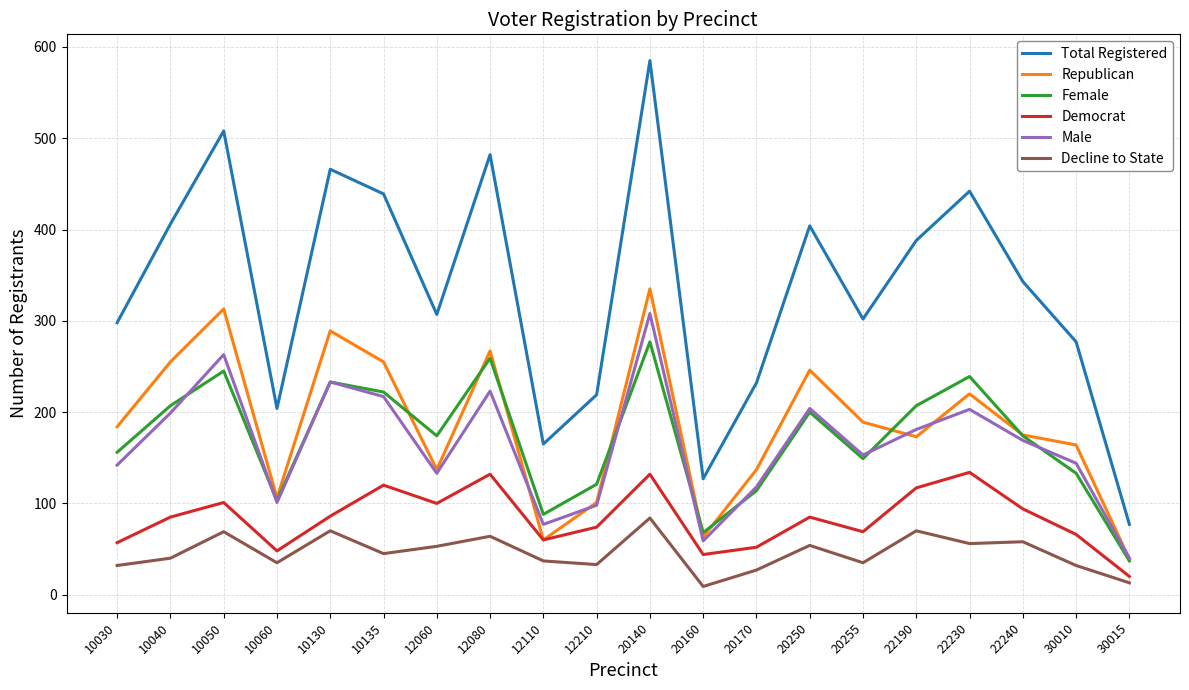

Read the Total Registered value at 10030.

298